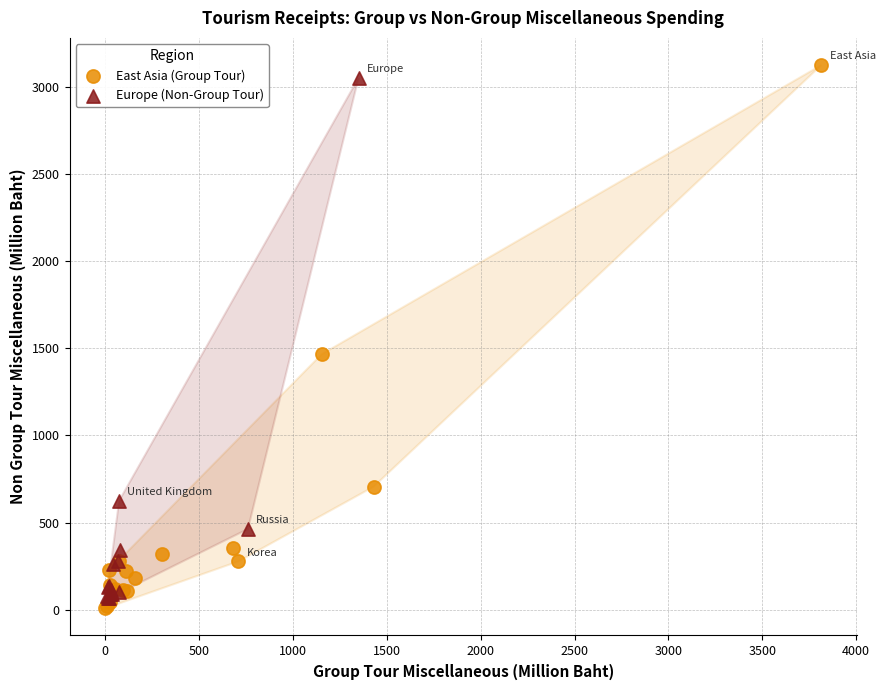

Which series has the largest Y range (max minus min)?

East Asia (Group Tour)